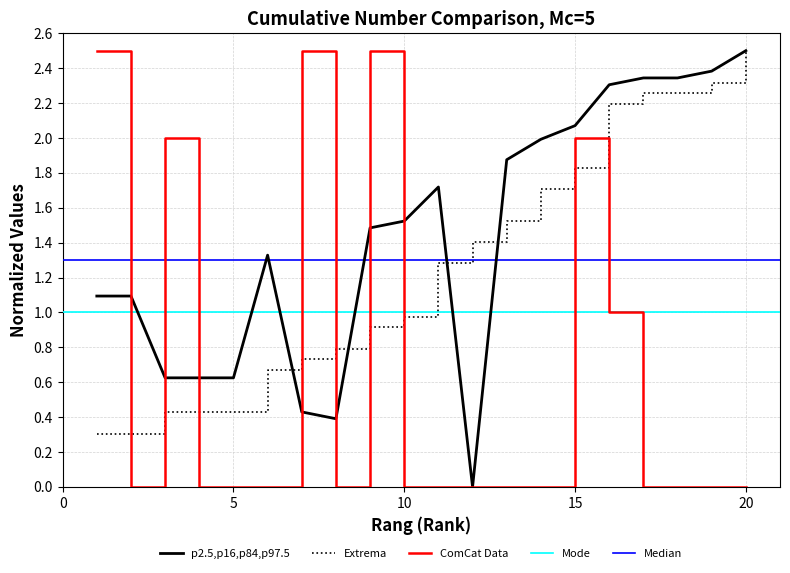

Which category has the highest value in the Extrema series?

20